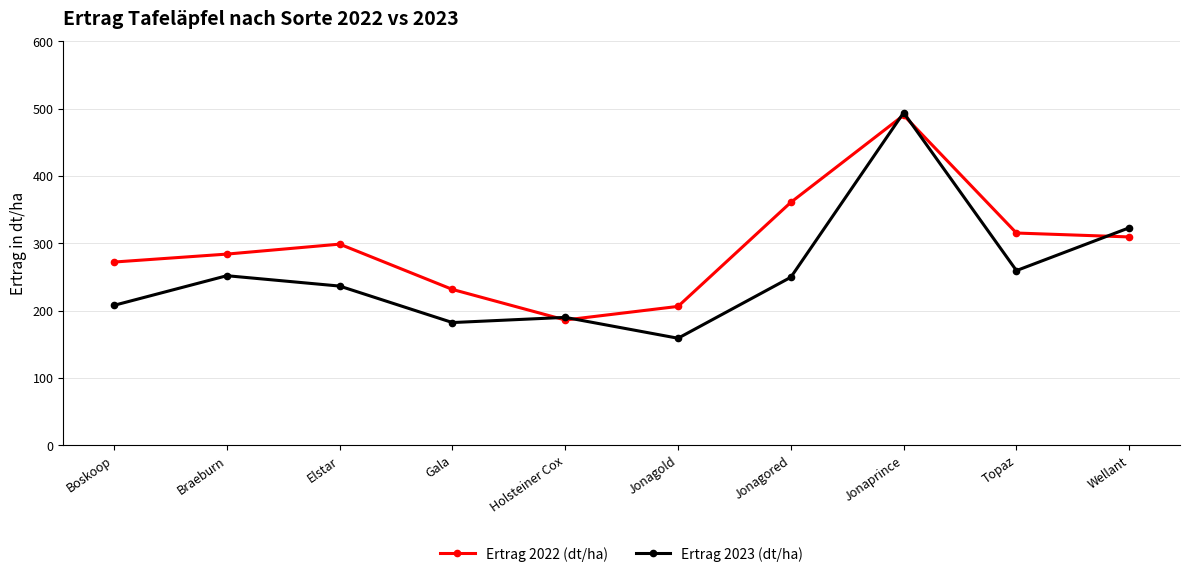

What is the spread (max minus min) of values at Jonaprince?

3.8